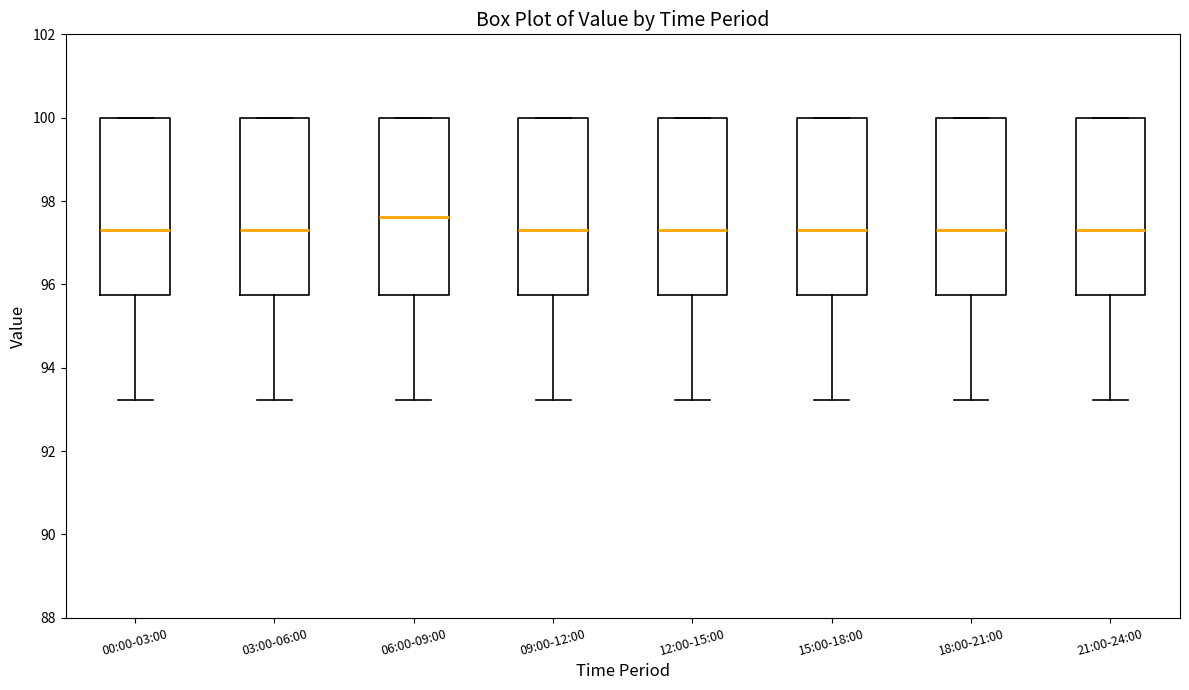

Where is the upper edge of the box for 06:00-09:00 on the y-axis? The values are not printed on the chart, so give them approximately, as read against the axis.

100.0